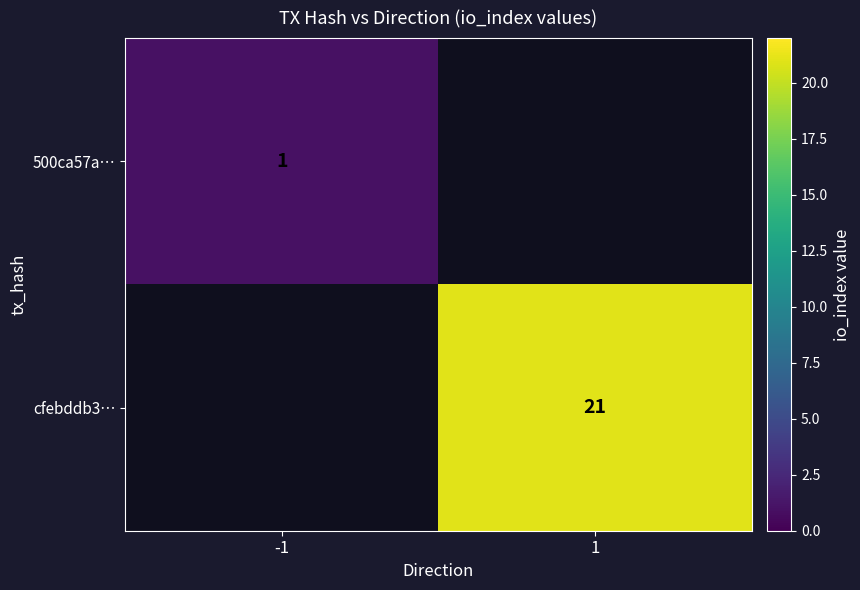

How many series are shown in this chart?

2